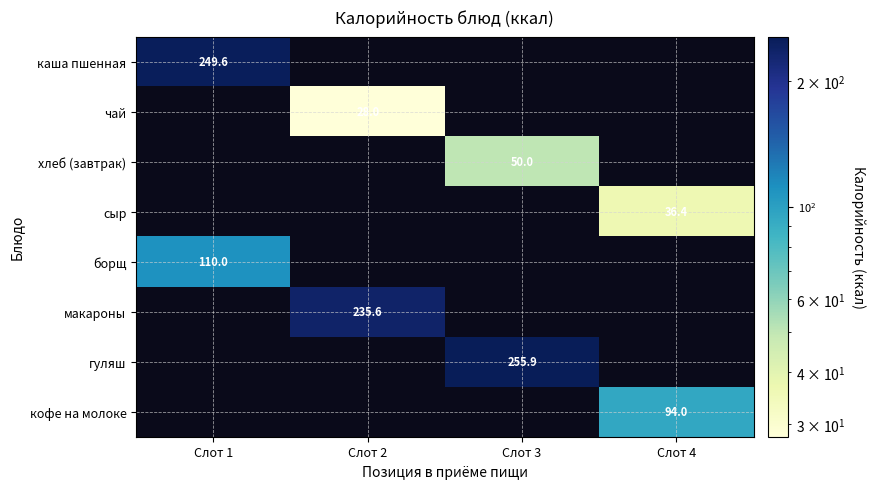

What is the greatest value displayed?

255.9